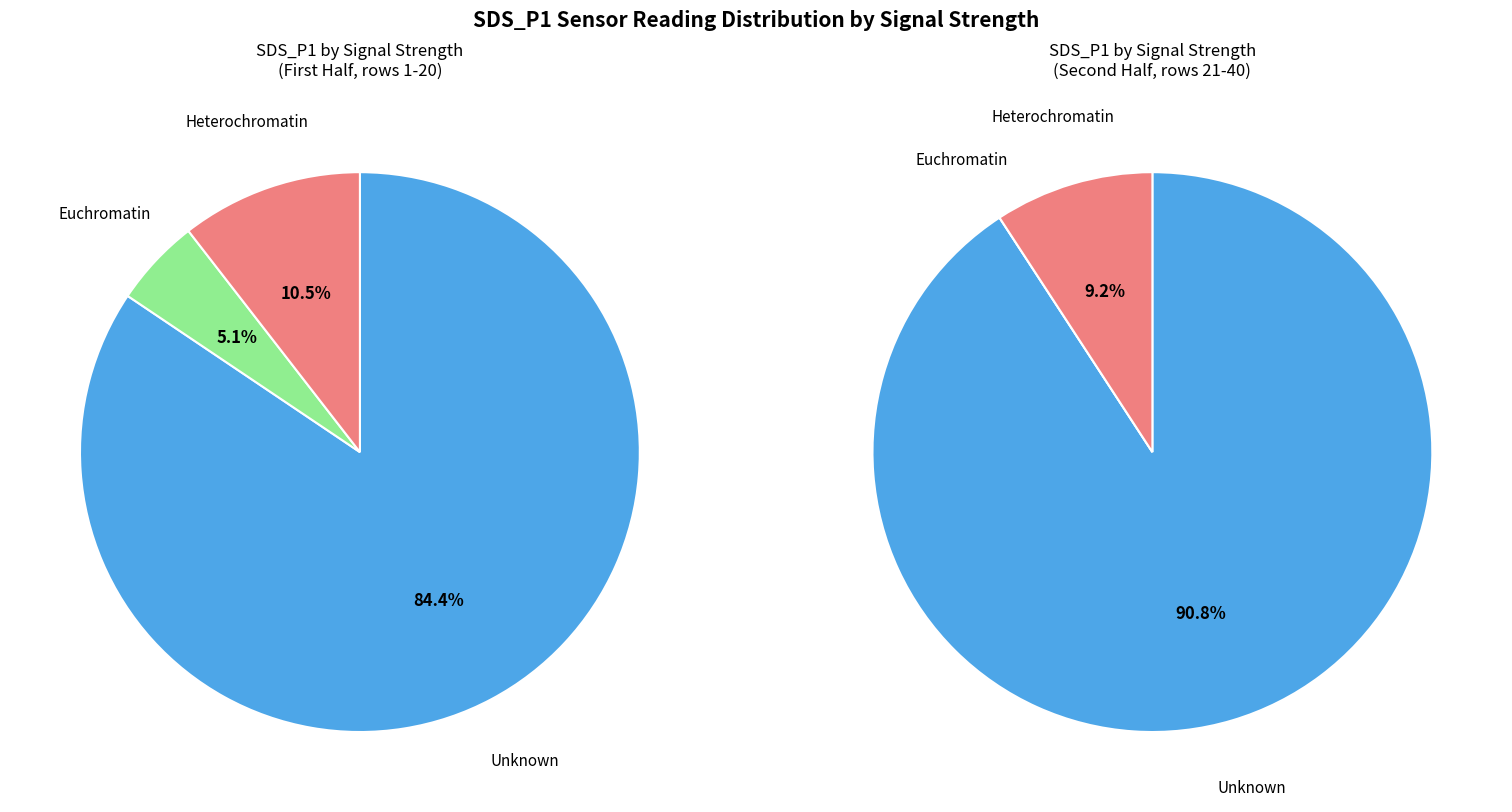

Does 6 account for over 50% of the chart?

No